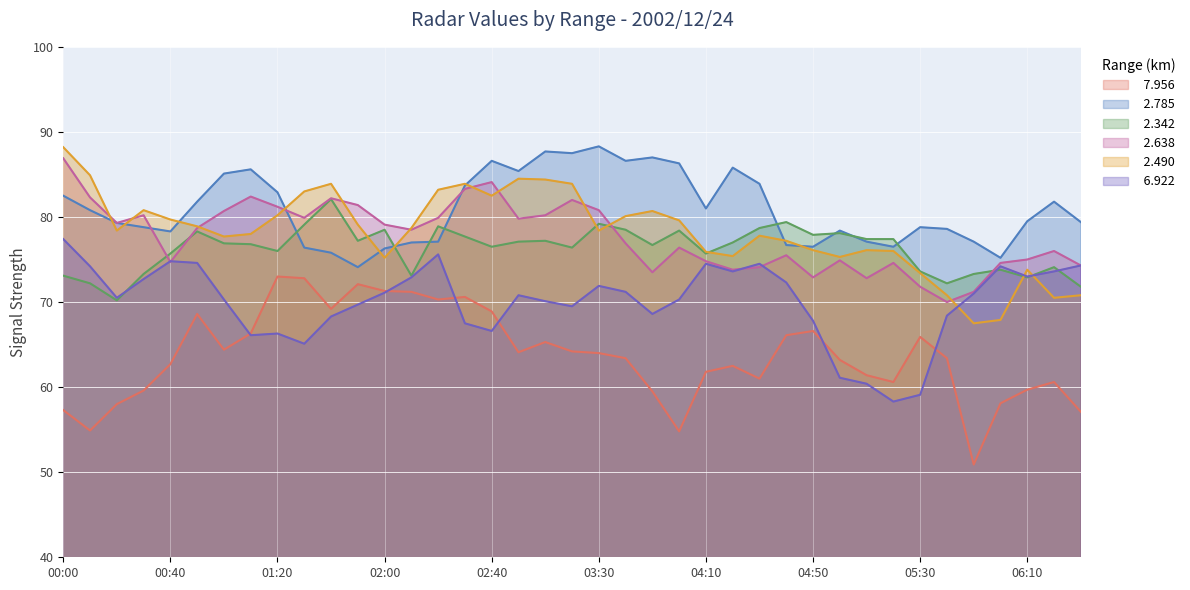

What is the difference between the highest and lowest values at 00:00?

30.9